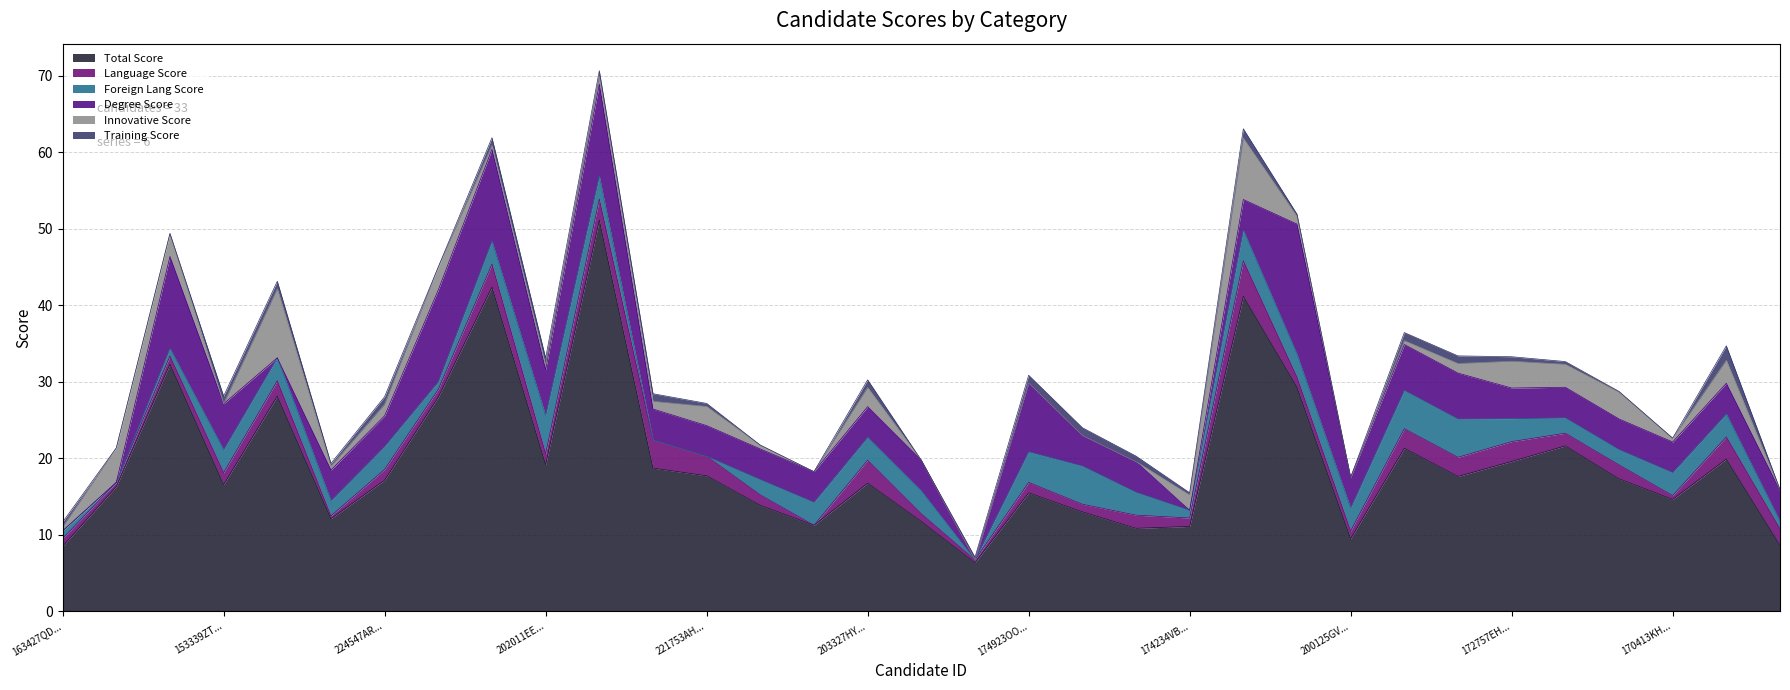

Which has a higher value, 201139UZXWJSFE or 165623BISLGBEO?

165623BISLGBEO